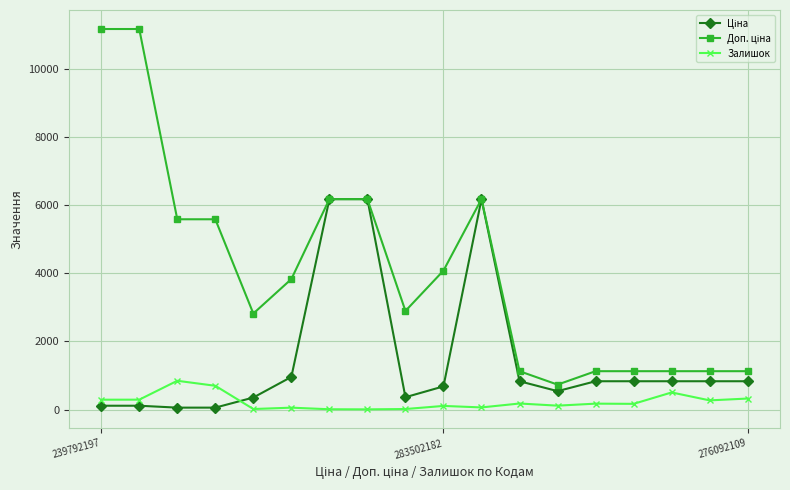

How many lines are shown in the chart?

3